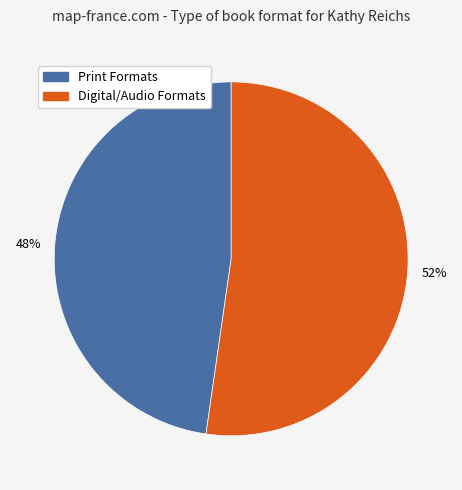

To the nearest percent, what is the average slice percentage?

50%